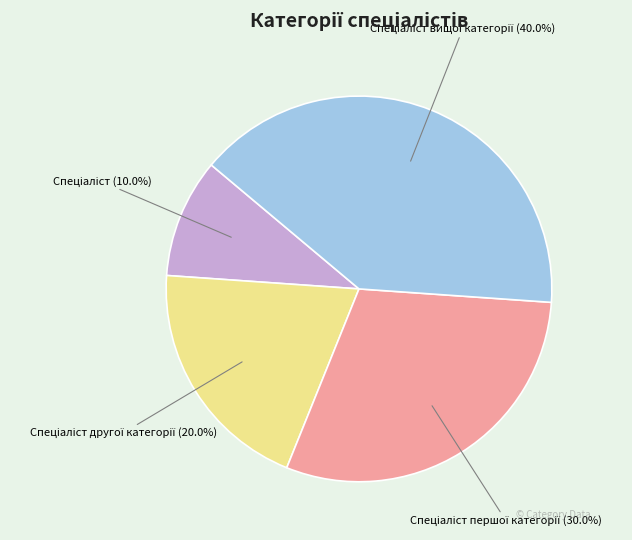

Is there a majority slice in this chart?

No